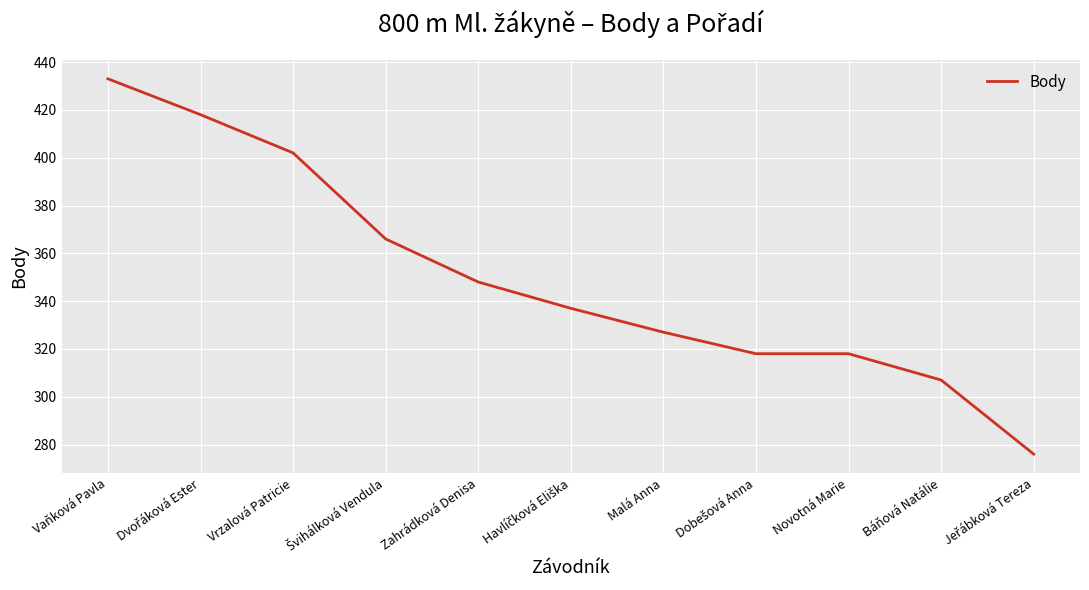

True or false: the data shows 102 at Novotná Marie.

False